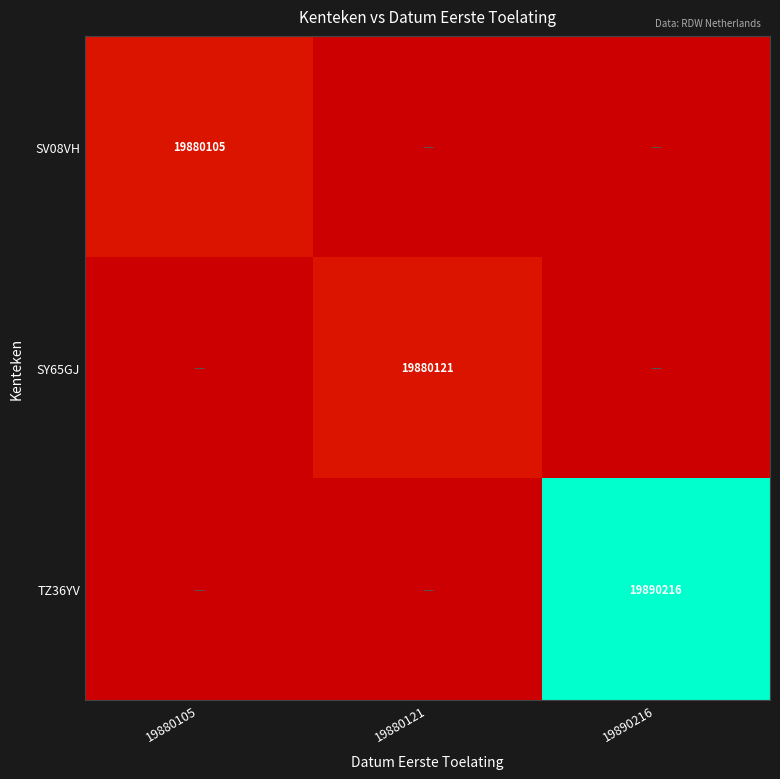

Is it true that SV08VH equals 19880105.0 at 19880105?

True